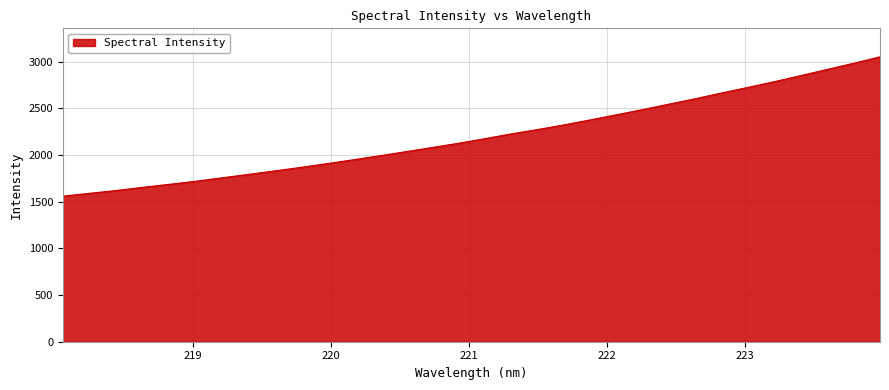

What is the greatest value displayed?

3053.0